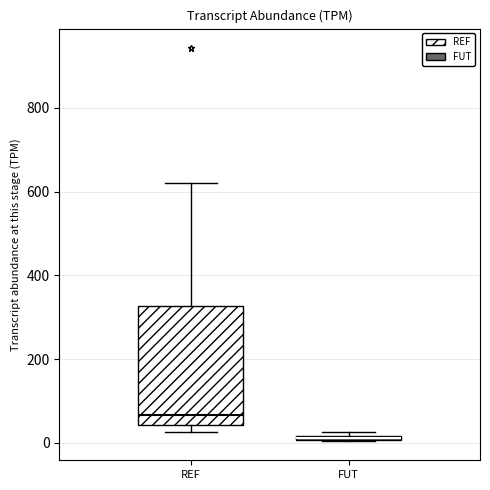

Where is the lower edge of the box for FUT on the y-axis? The values are not printed on the chart, so give them approximately, as read against the axis.

0